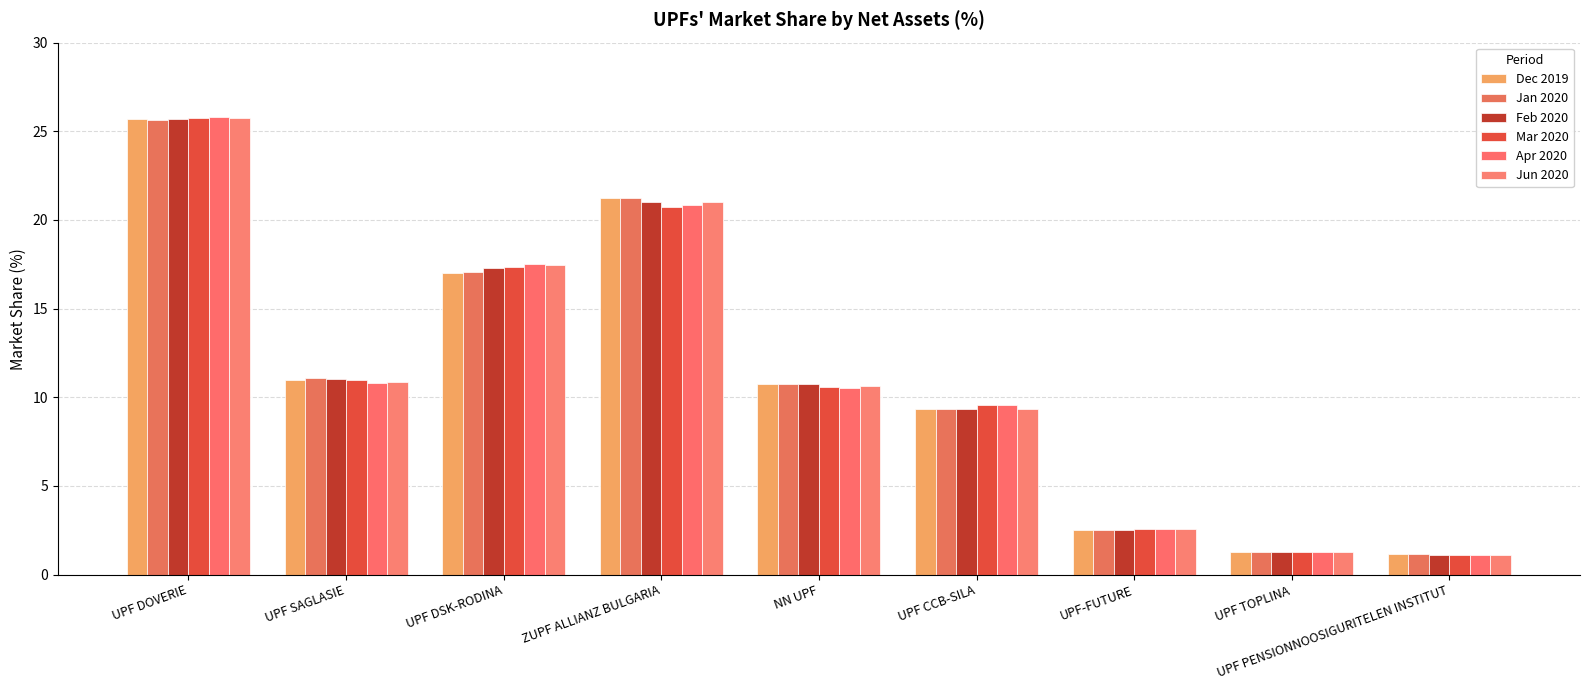

What are all the series names shown in the legend?

Dec 2019, Jan 2020, Feb 2020, Mar 2020, Apr 2020, Jun 2020